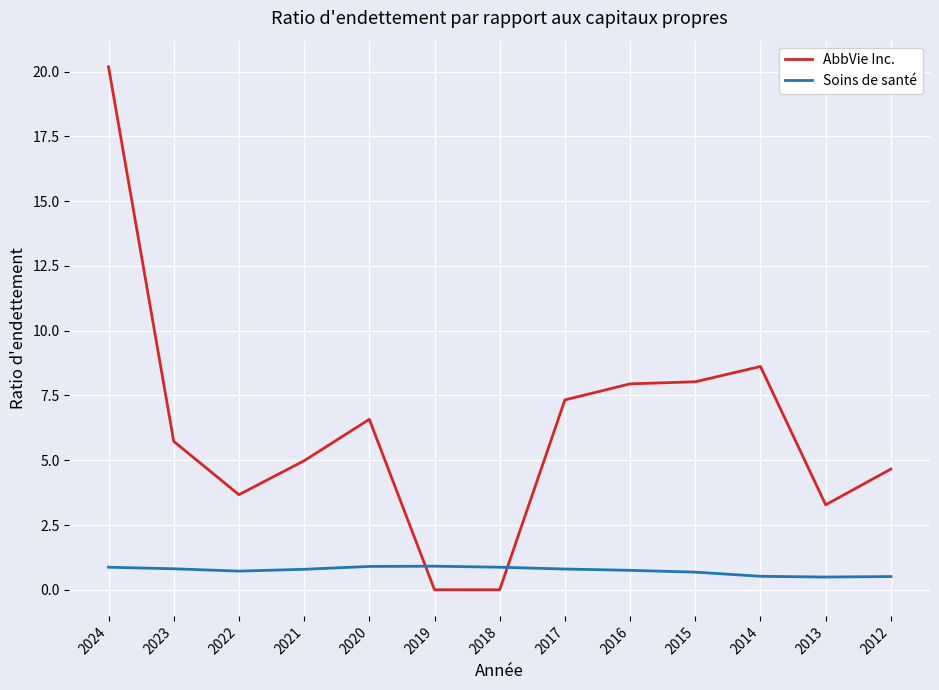

True or false: Soins de santé has a value of 0.9 at 2024.

True